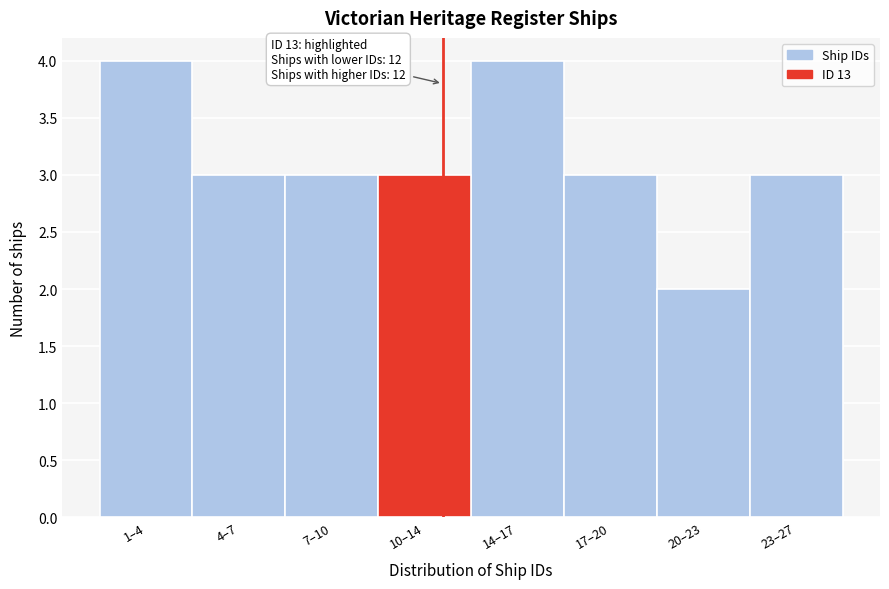

Reading left to right, extract all data points from this chart.

4	3	3	3	4	3	2	3